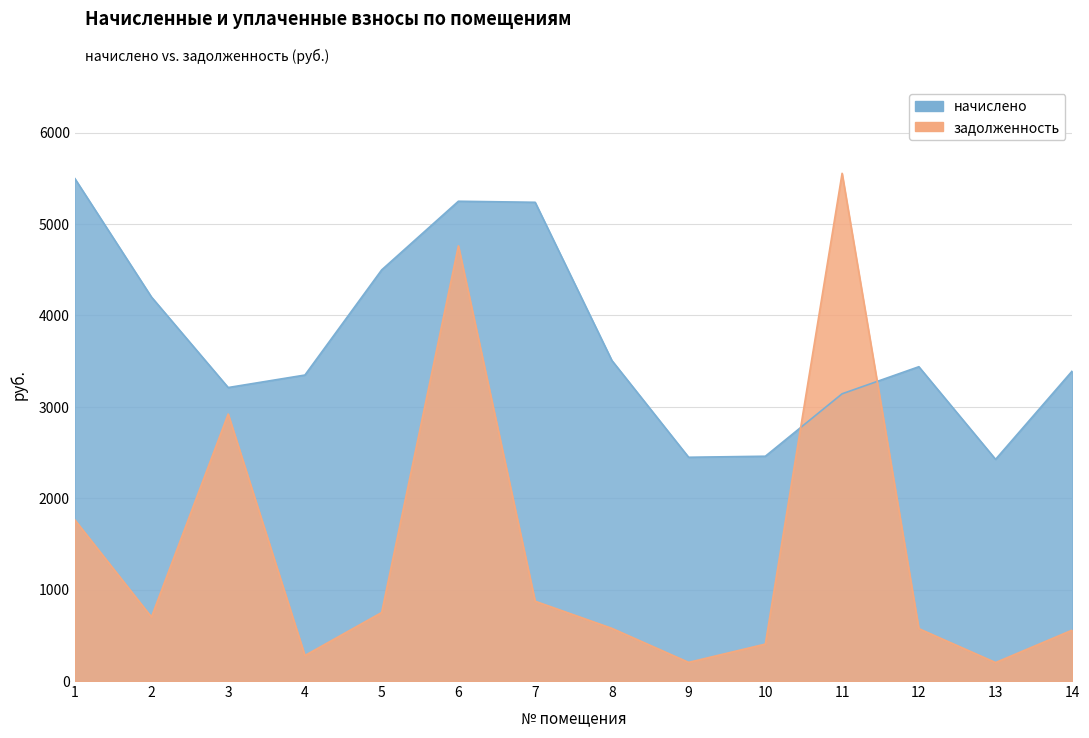

What is the sum of the начислено values at 8 and 10?

5967.2